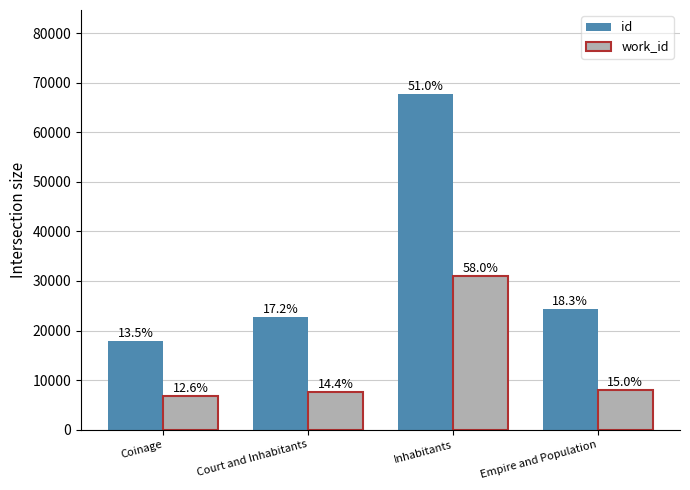

Rank the series by their average value, from highest to lowest.

id, work_id